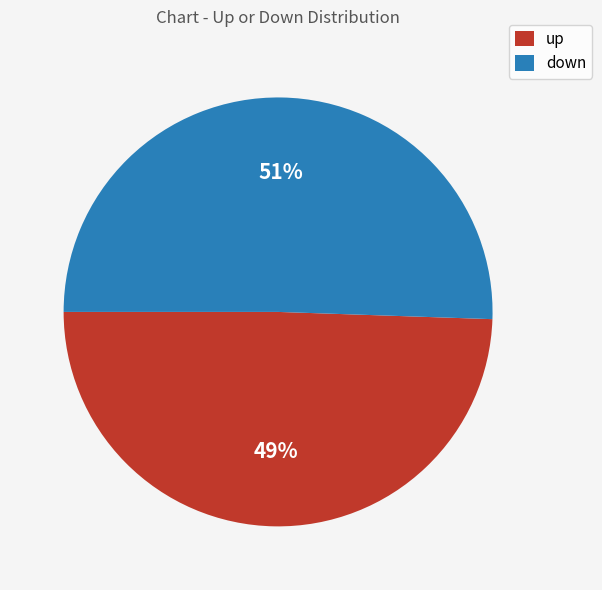

The up slice represents 49% of the pie. True or false?

True